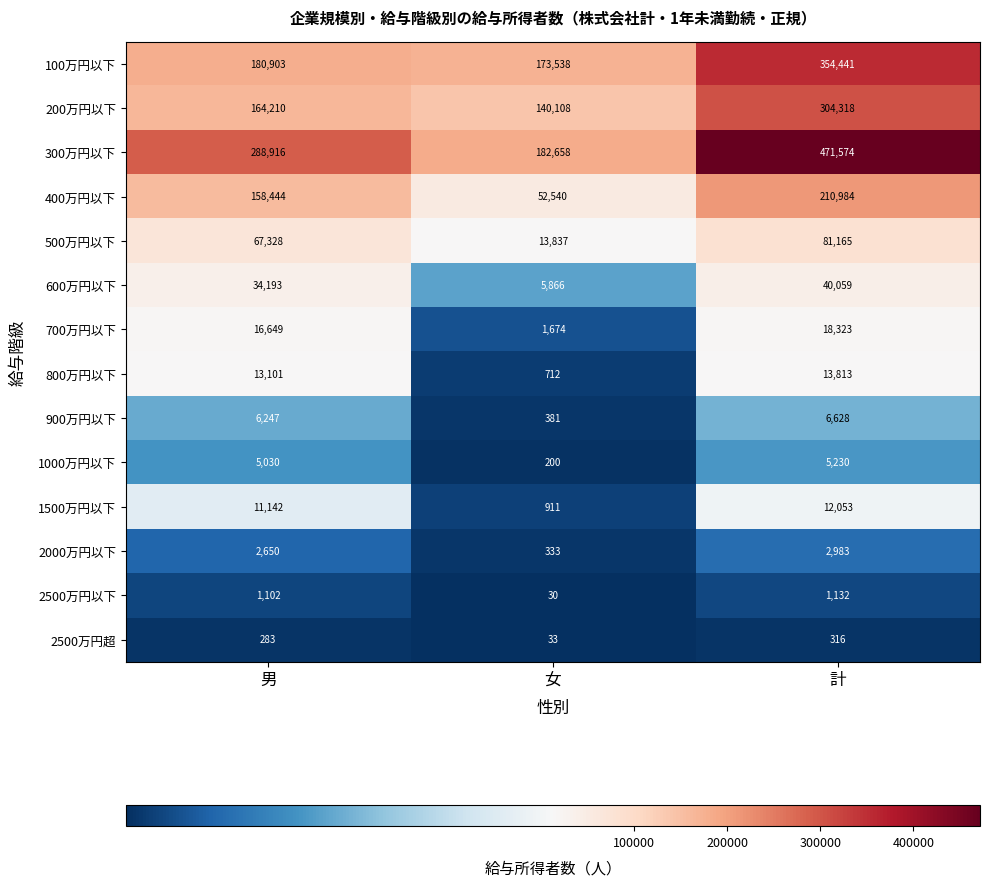

Count the number of data series in this chart.

14